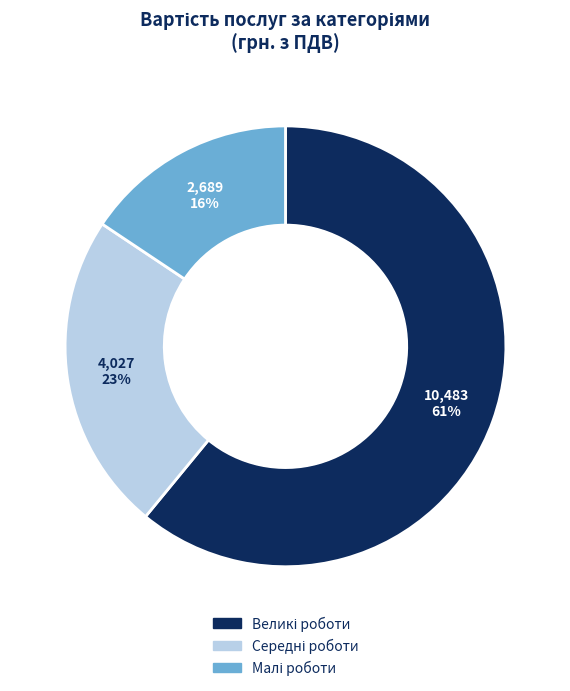

To the nearest percent, what is the average slice percentage?

33%